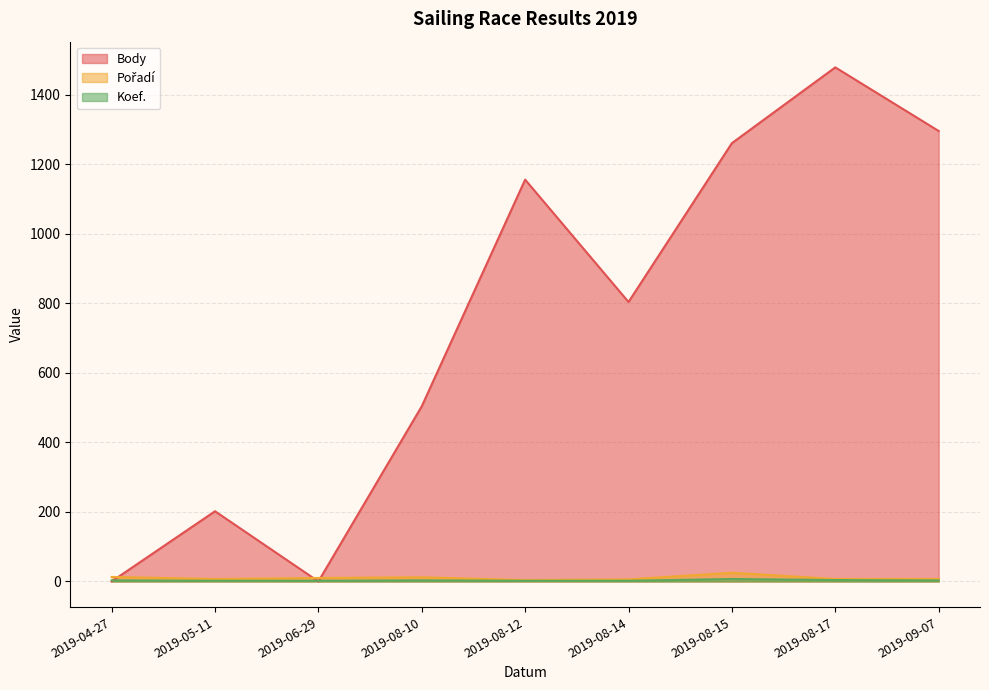

True or false: Pořadí has more than 1 interior local peaks.

True